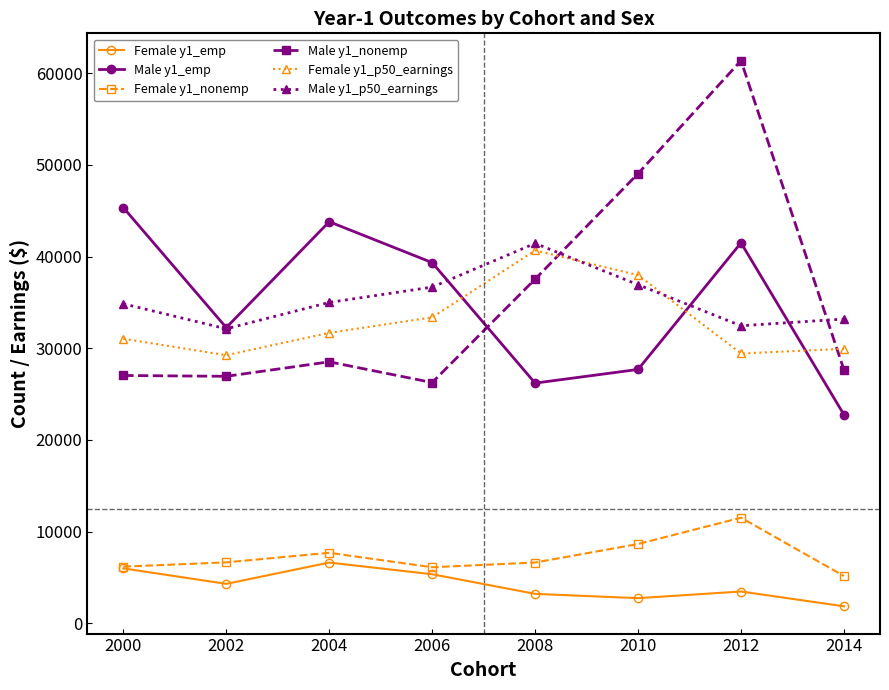

Where is the first local maximum for Female y1_nonemp?

2004